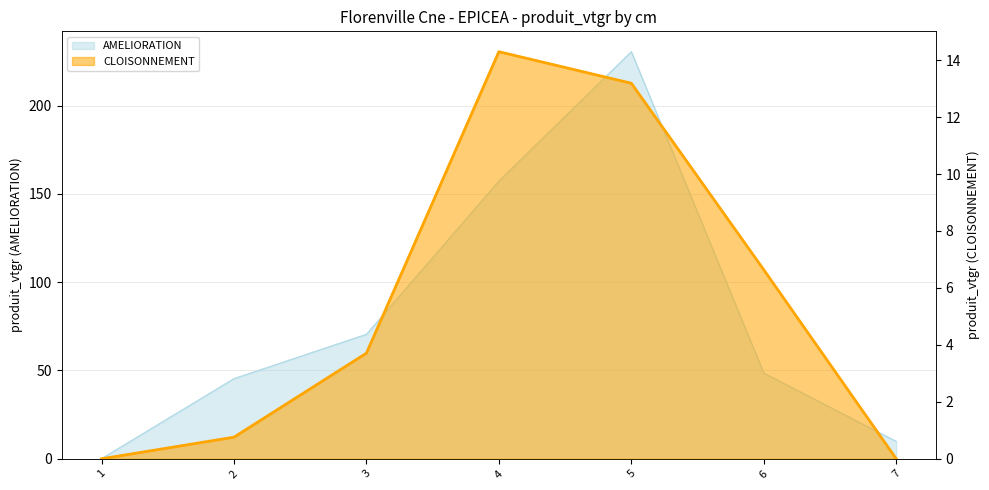

Which series has the largest range (max minus min)?

AMELIORATION